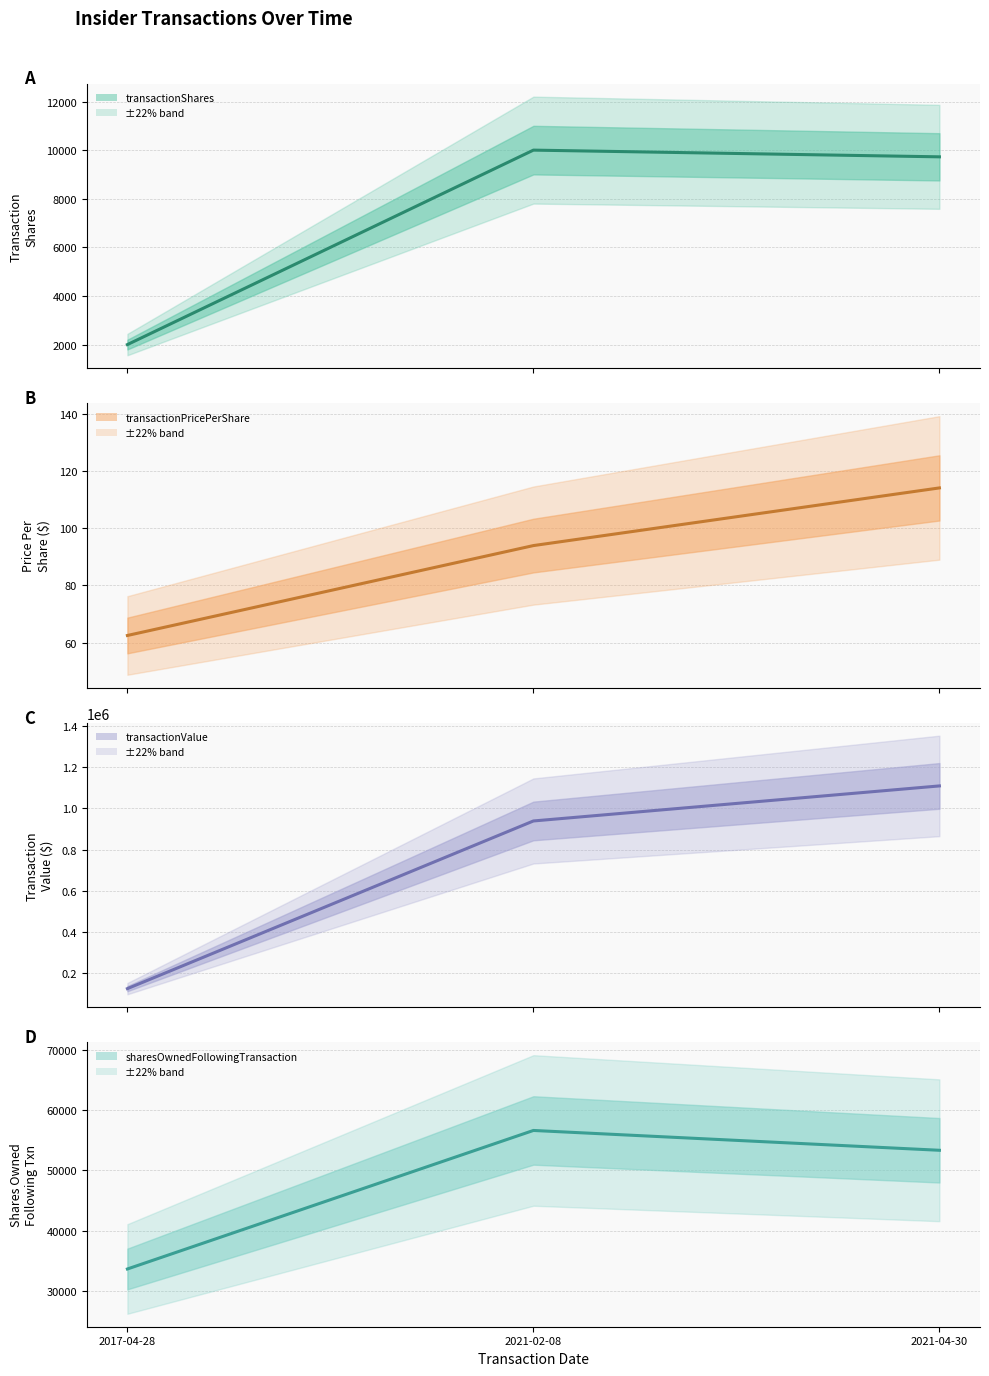

Between 2017-04-28 and 2021-04-30, which series saw the biggest shift?

transactionValue